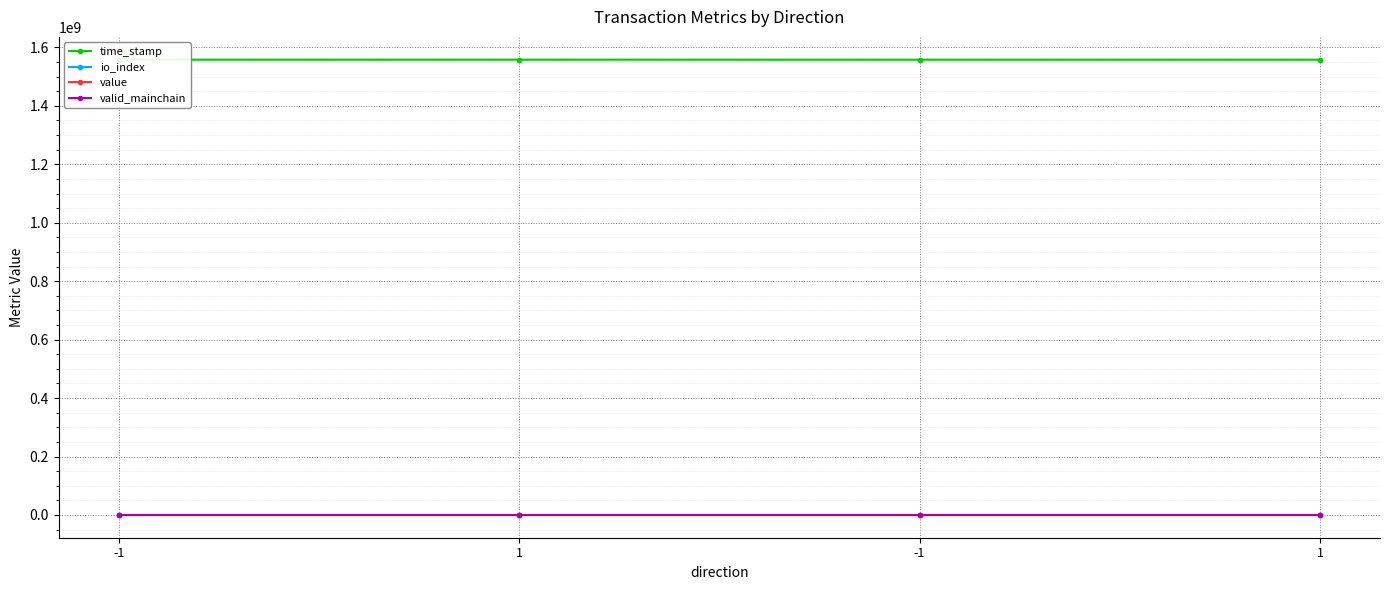

True or false: time_stamp and valid_mainchain intersect in this chart.

False